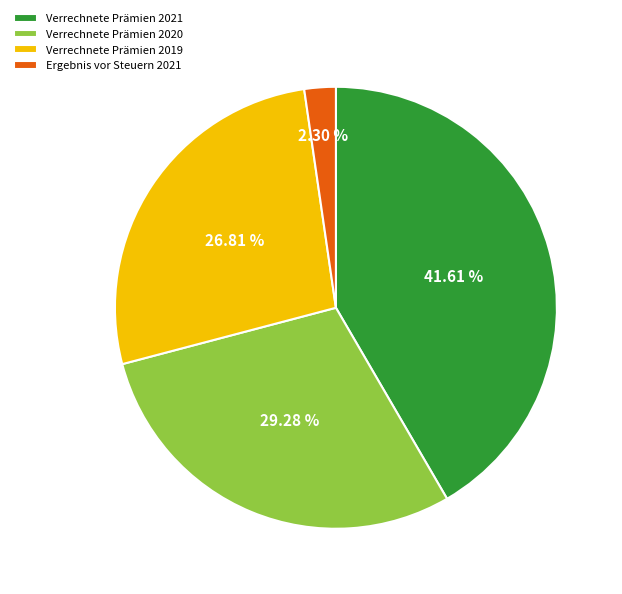

Is it true that Verrechnete Prämien 2020 is 29% of the pie?

True